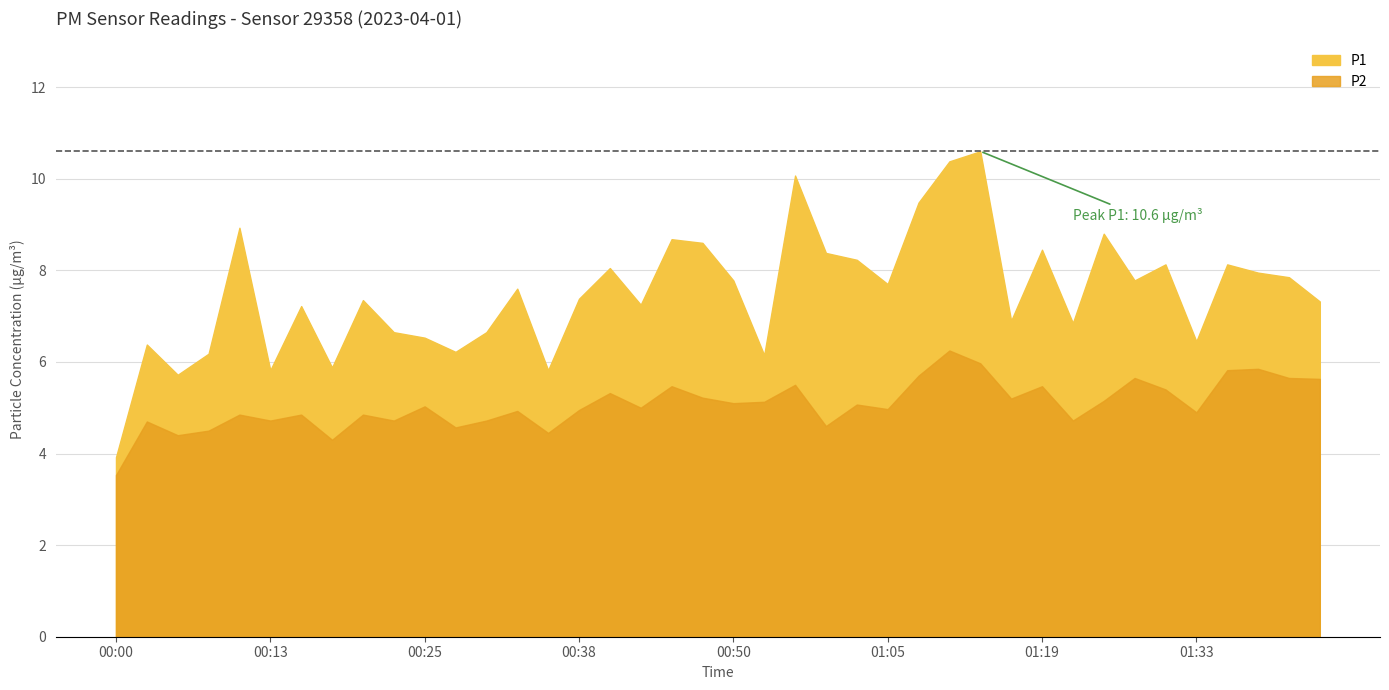

What is the difference between the second highest and second lowest values in the P1 series?

4.7